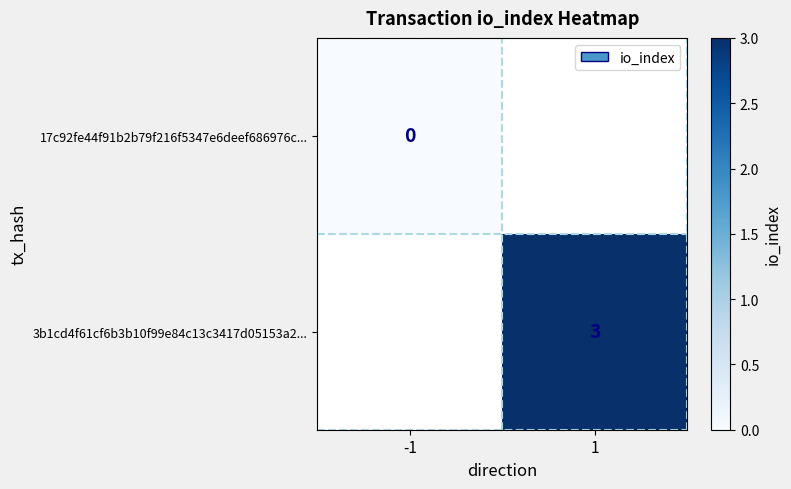

True or false: 3b1cd4f61cf6b3b10f99e84c13c3417d05153a2... has a value of 3 at 1.

True